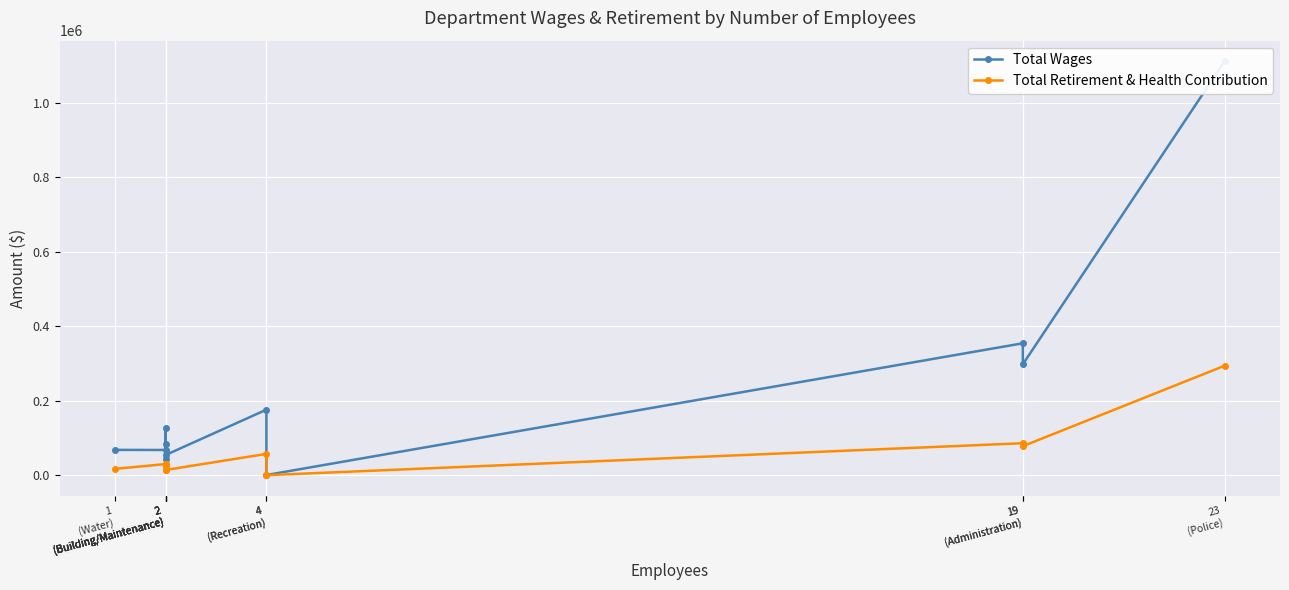

Is the value of Total Retirement & Health Contribution at 2
(Building/Maintenance) greater than the value of Total Wages at 4
(Recreation)?

No